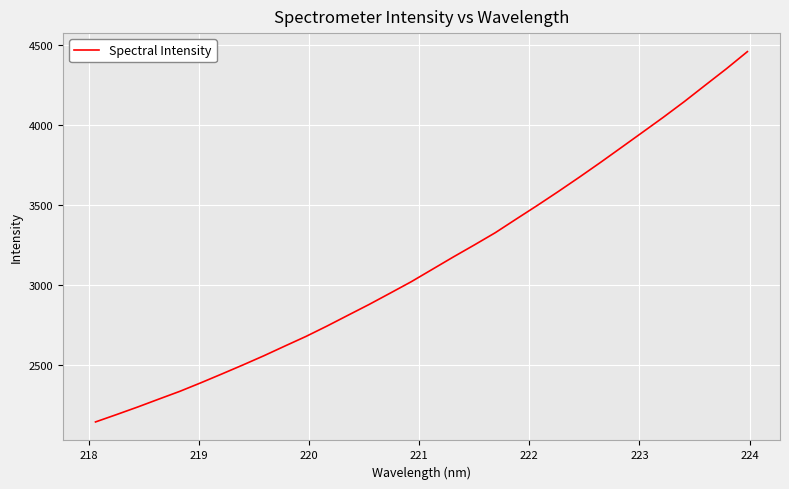

What is the difference between the maximum and minimum values?

2316.5